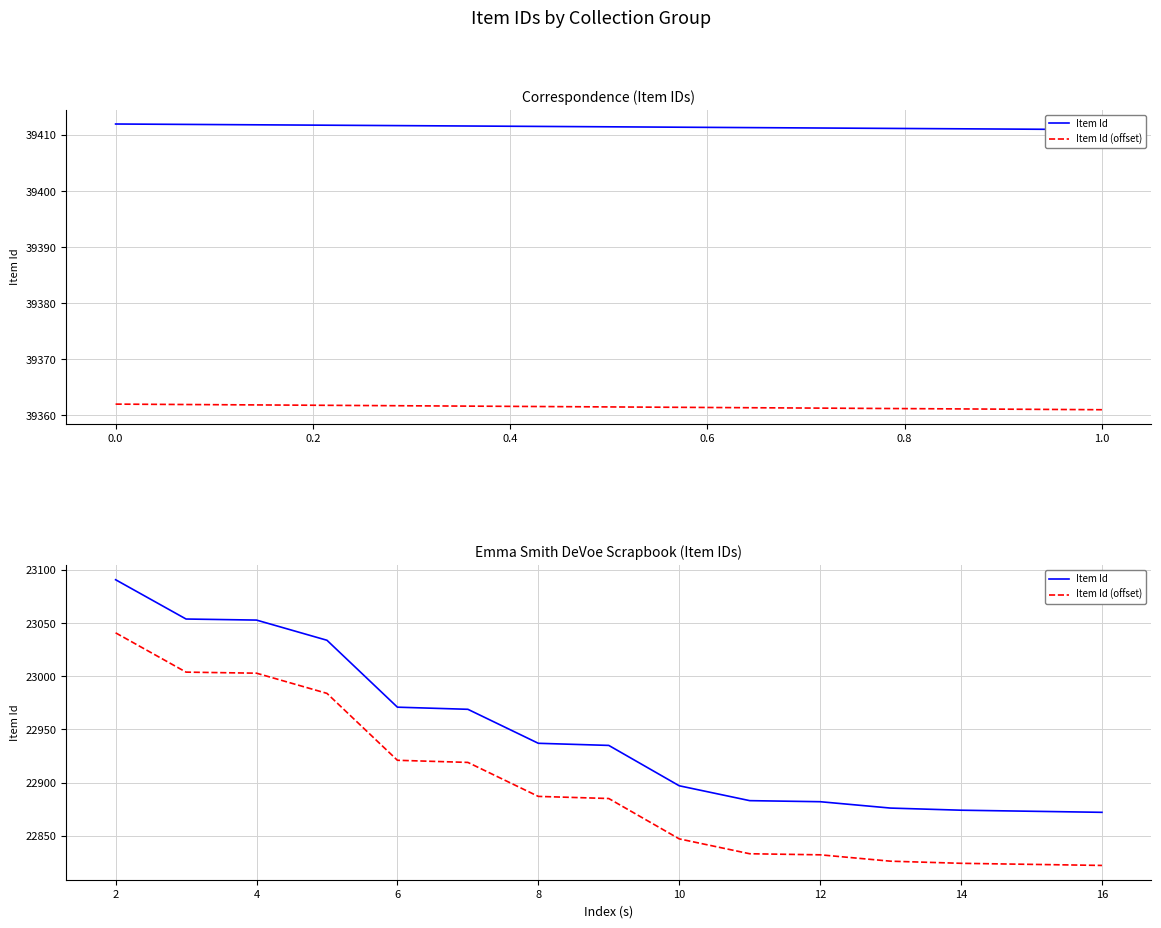

What is the difference between the maximum and second lowest values in the Item Id (offset) series?

218